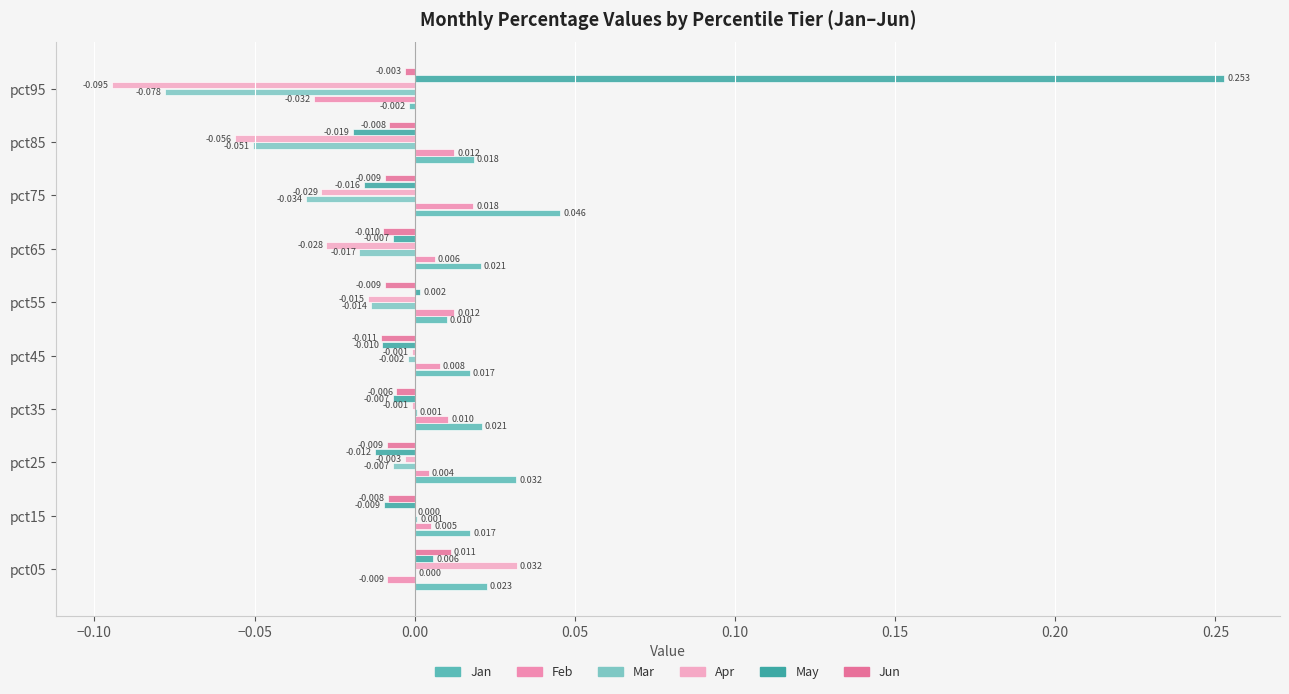

What is the sum of all Jan values?

0.2